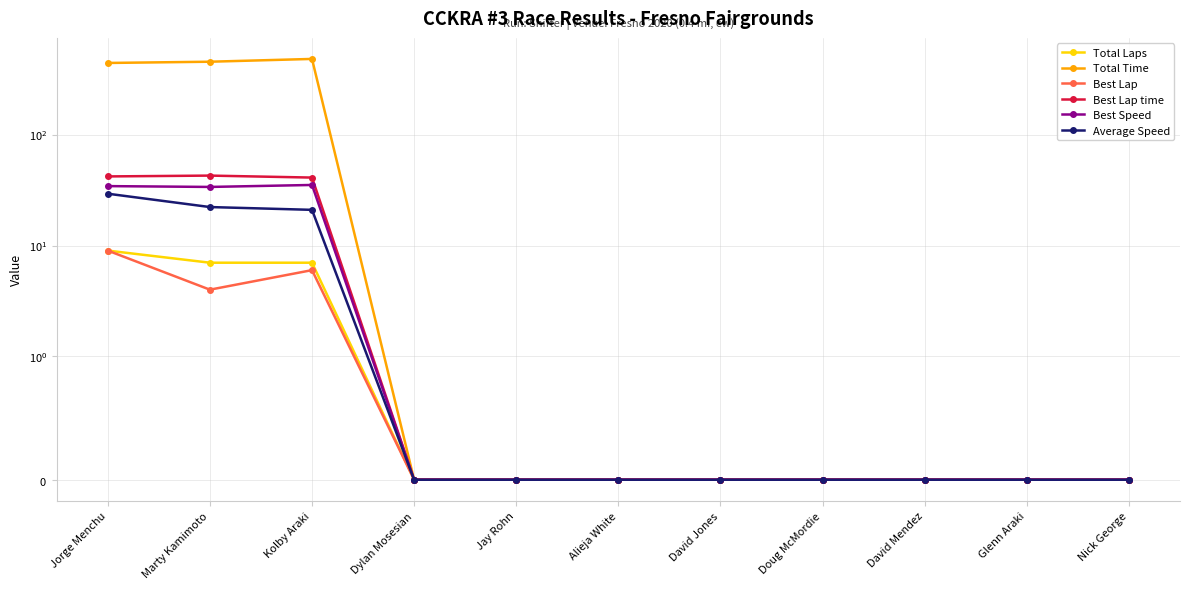

What is the difference between the Total Time values at Marty Kamimoto and David Jones?

453.6